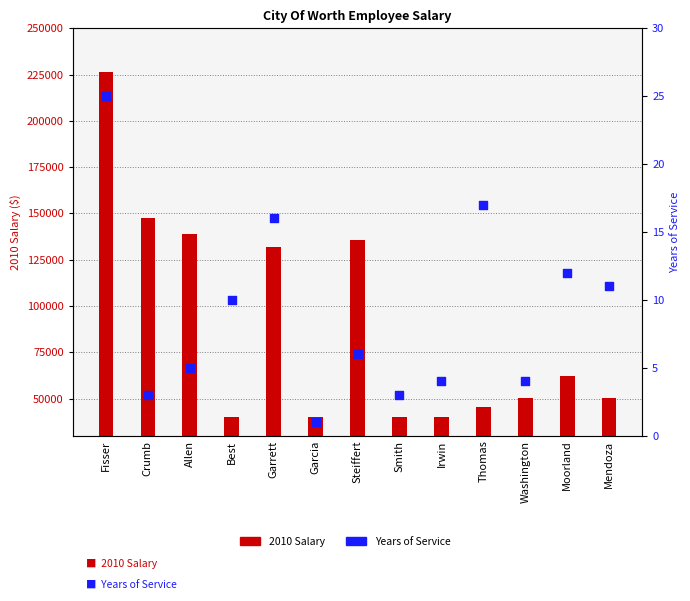

At which category is the sum across all series the highest?

Fisser